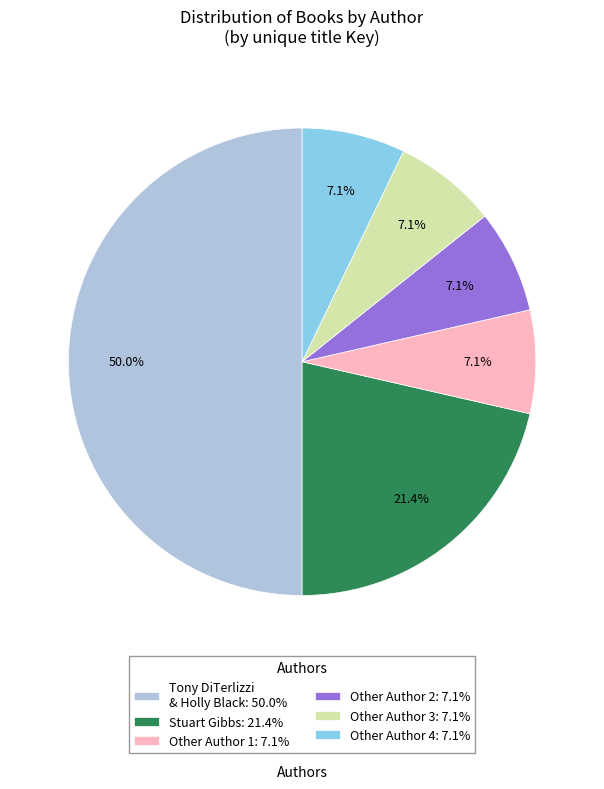

Is it true that Other Author 1 is 13% of the pie?

False